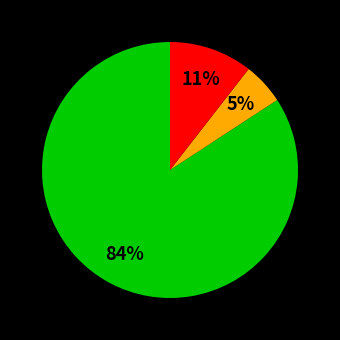

To the nearest percent, what is the difference between the largest and smallest slice percentages?

79%